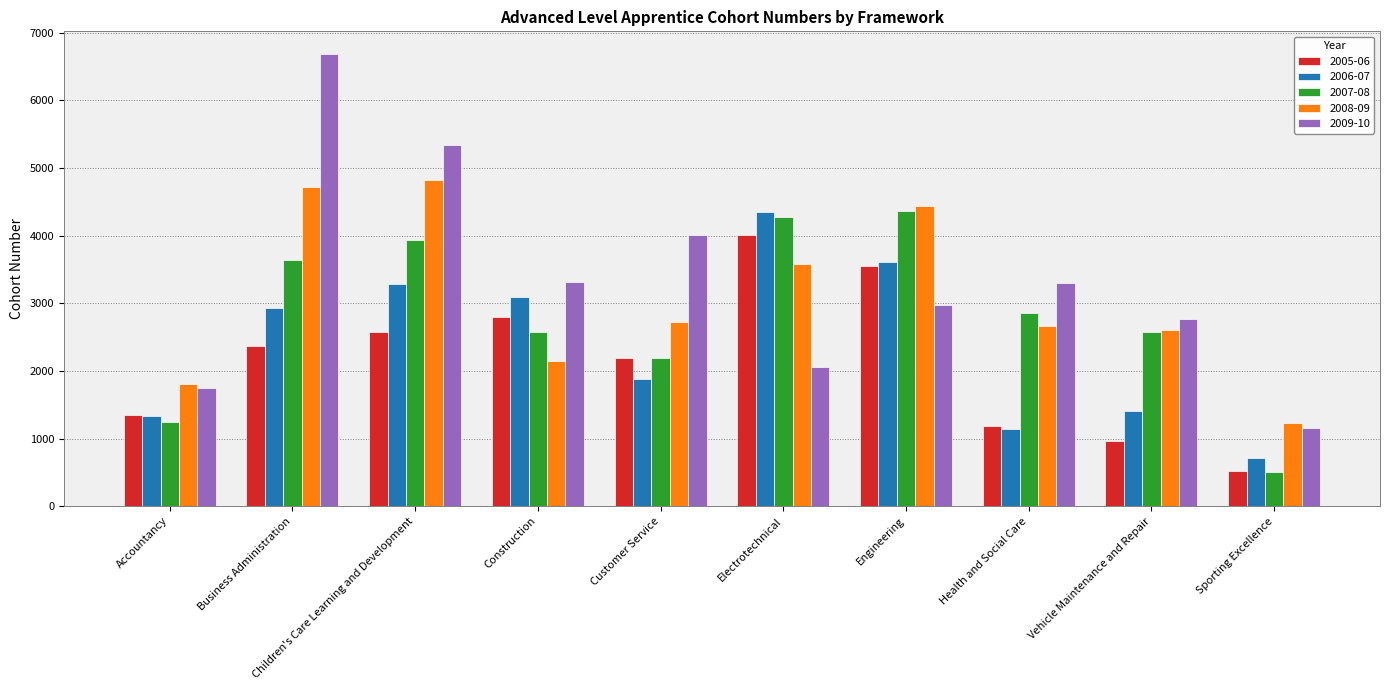

Is it true that 2007-08 equals 6801 at Engineering?

False